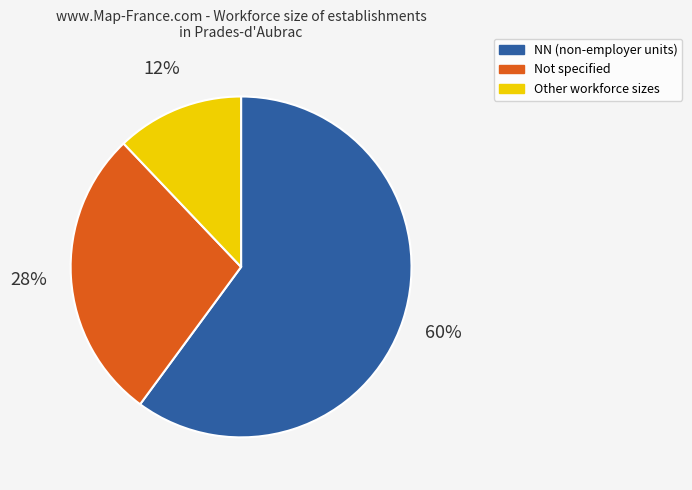

Does any single category account for the majority?

Yes